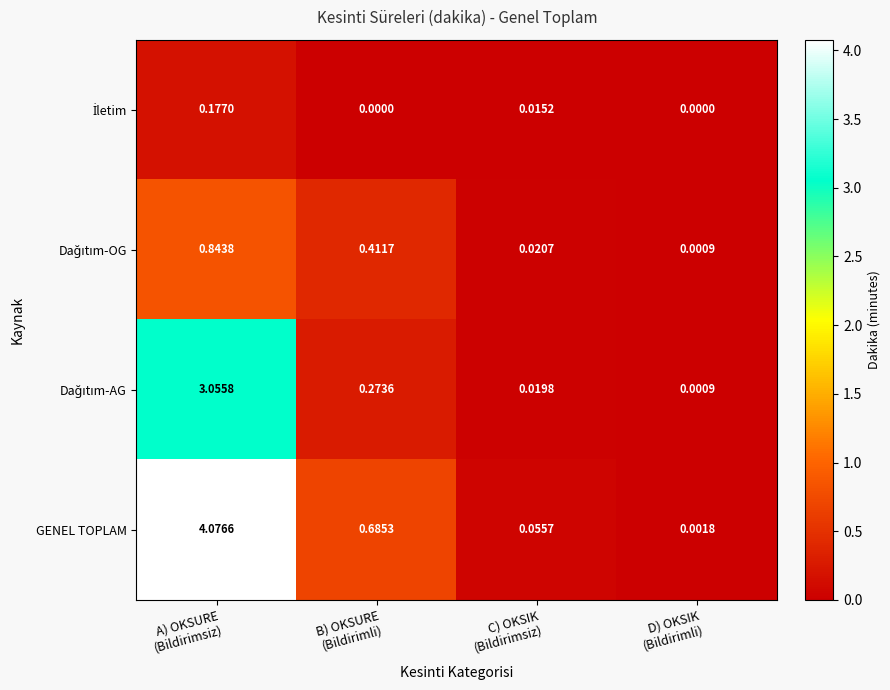

At how many categories does at least one series exceed 0?

4